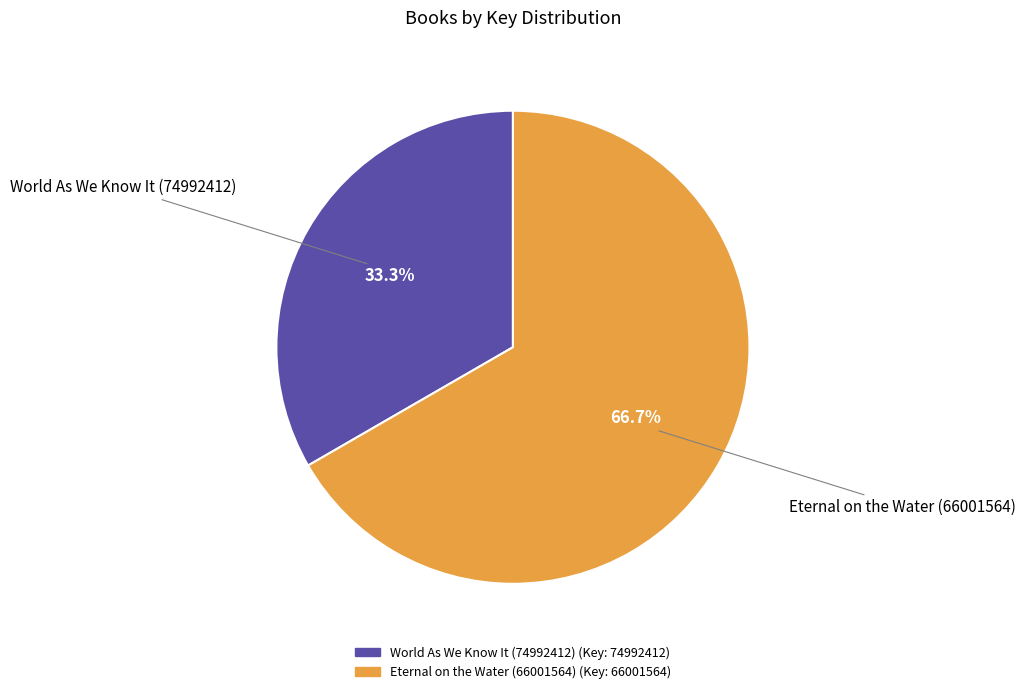

Which has a higher value, Eternal on the Water (66001564) or World As We Know It (74992412)?

Eternal on the Water (66001564)